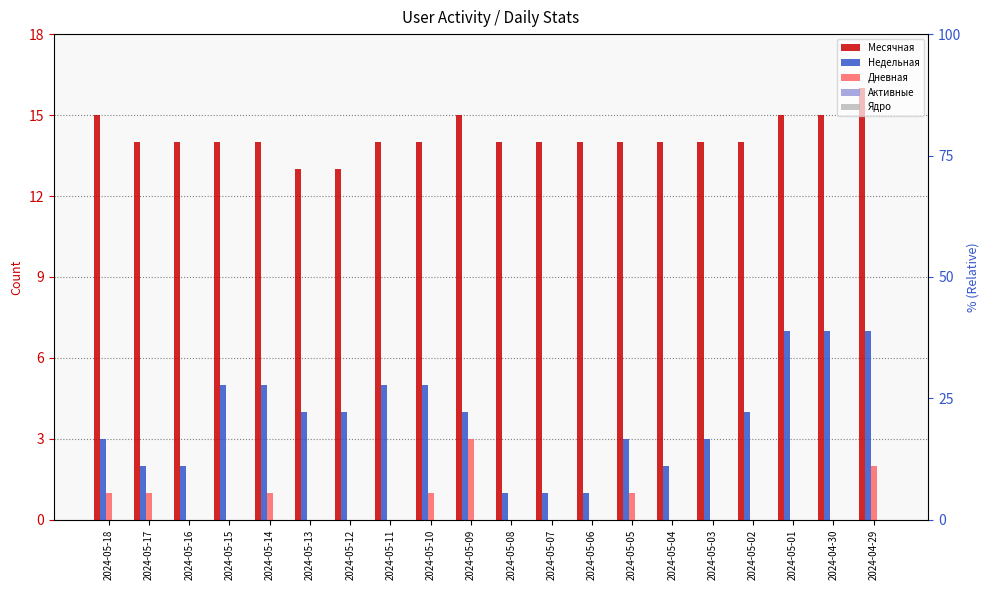

At which category is the sum across all series the highest?

2024-04-29